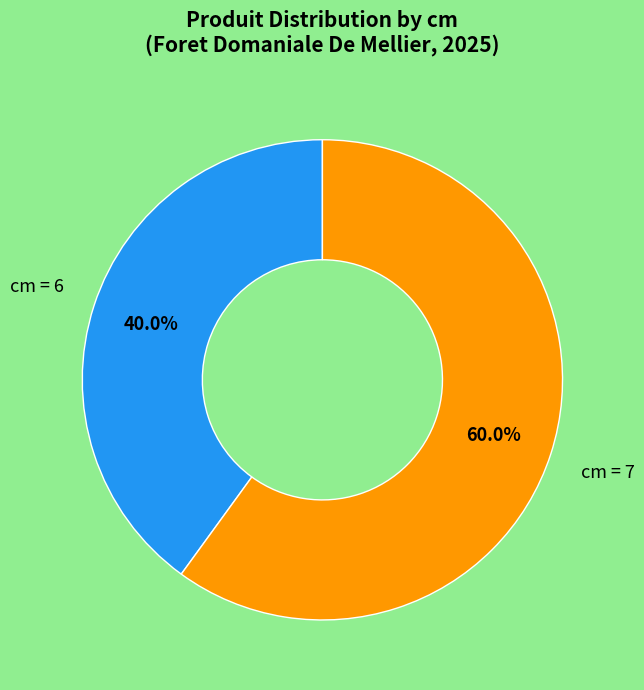

Is there any slice that represents more than half of the pie?

Yes